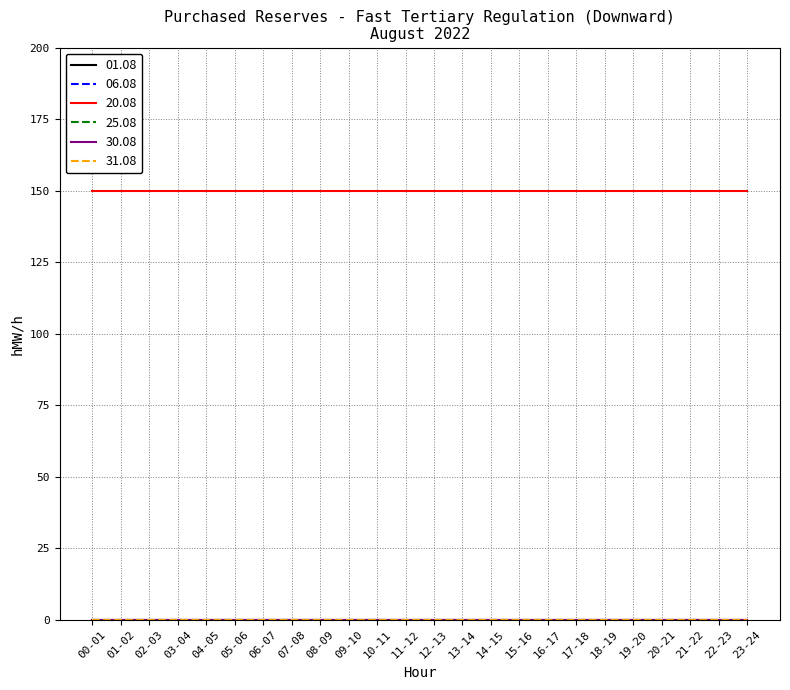

What position from the right is 11-12?

13